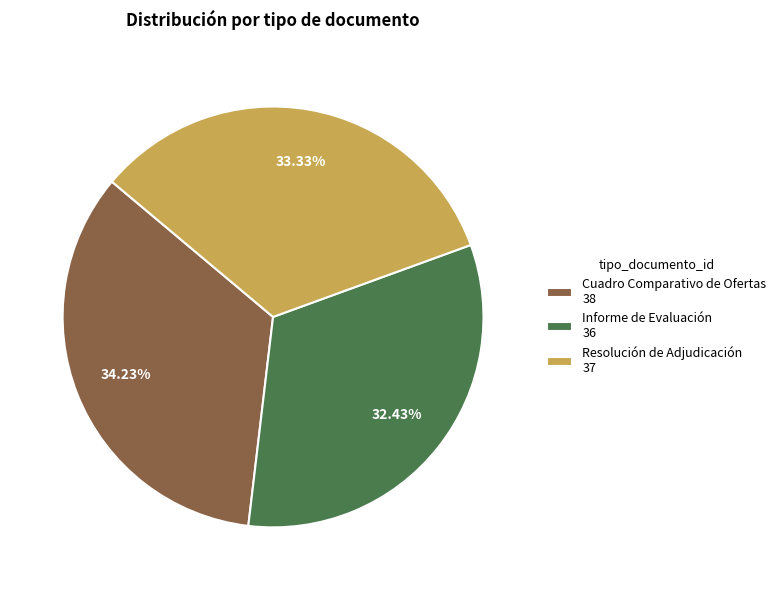

To the nearest percent, what percentage of the pie is Informe de Evaluación?

32%